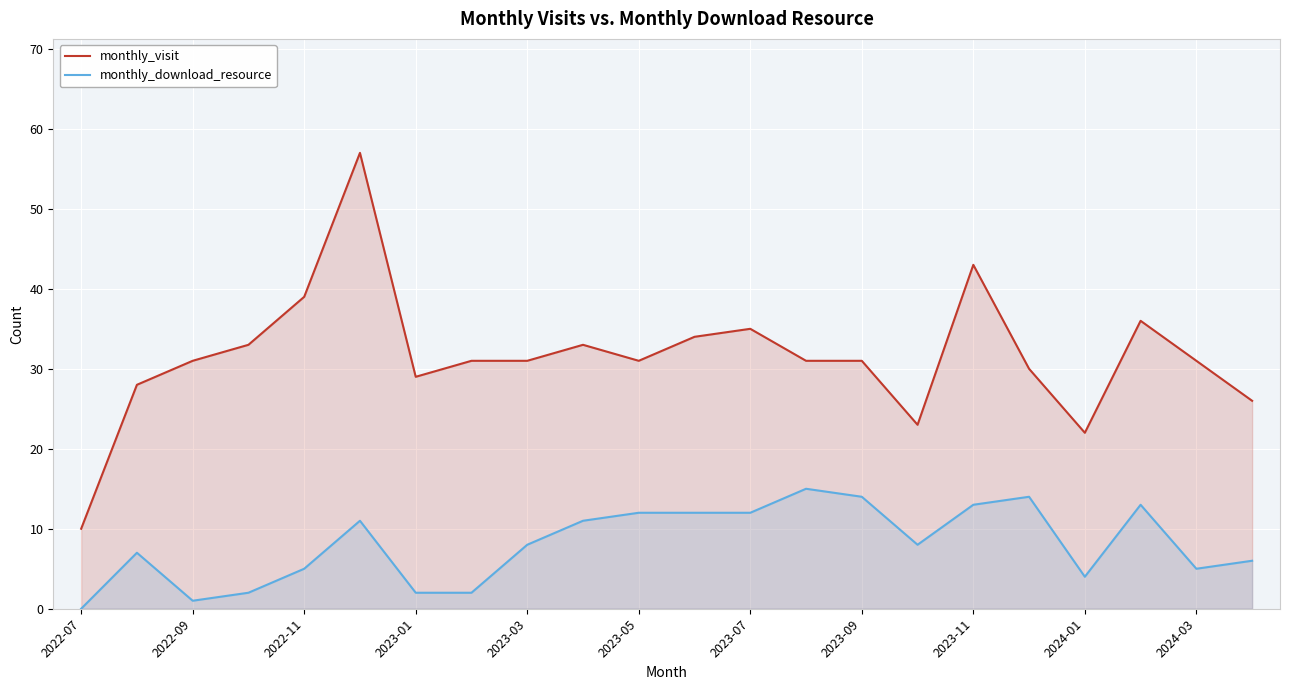

What are all the series names shown in the legend?

monthly_visit, monthly_download_resource